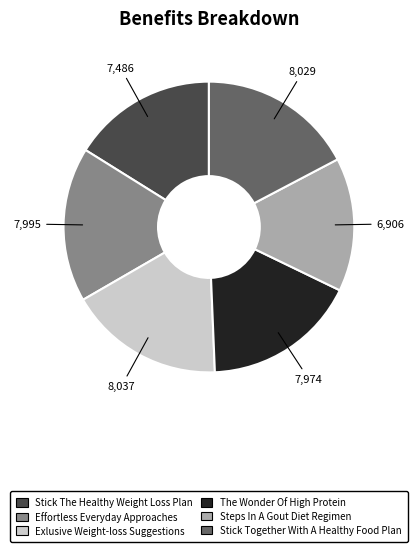

Does any single category account for the majority?

No